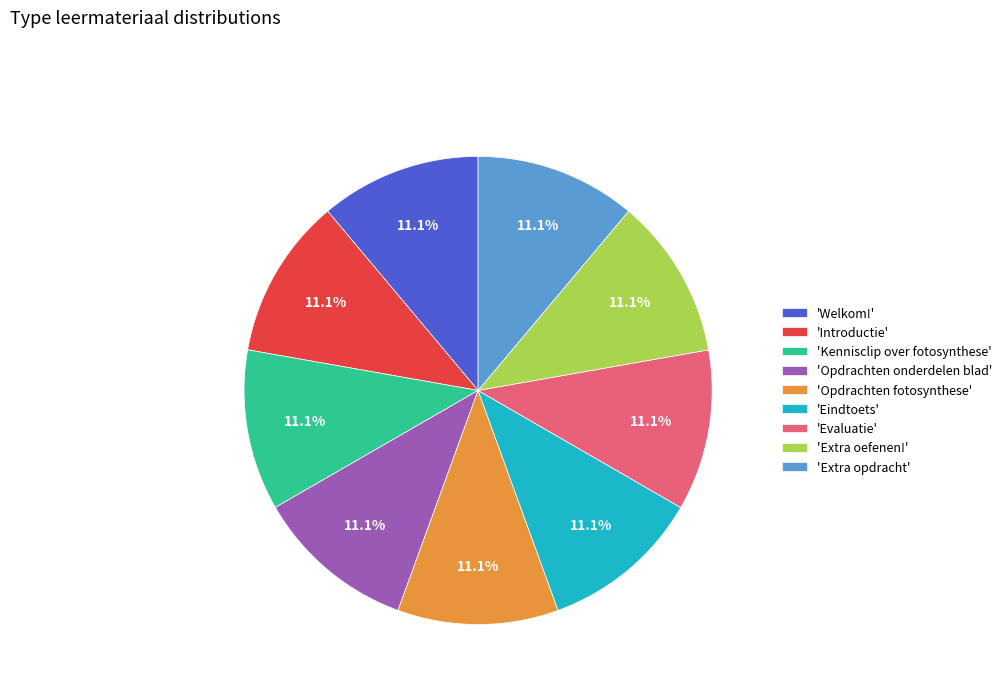

Is 'Extra oefenen!' the majority of the pie?

No